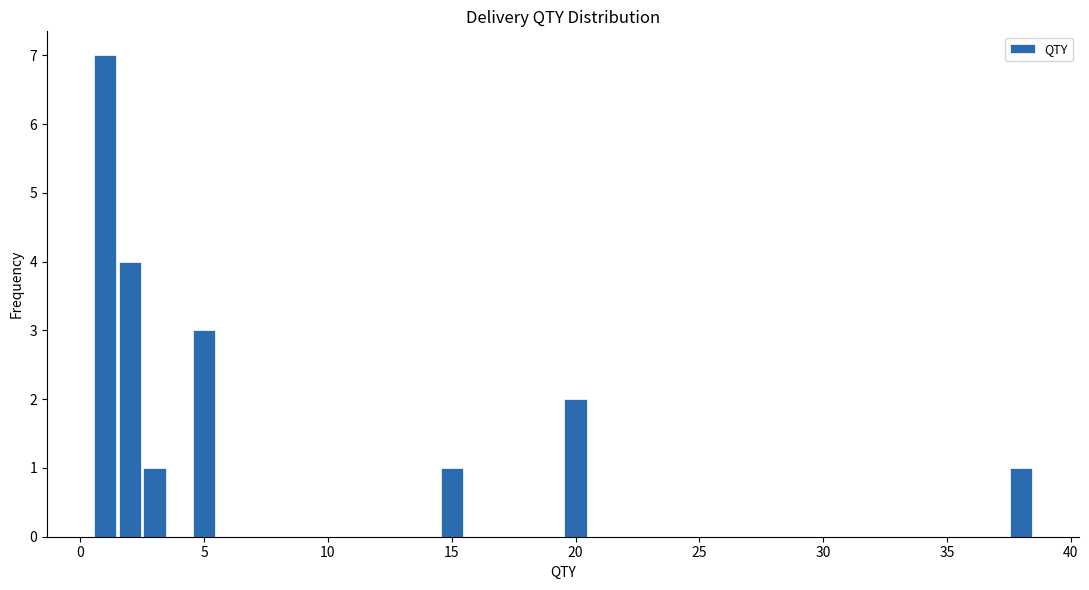

Around what value on the x-axis is the tallest bar? Give the approximate position of its centre, as read against the axis.

1.0